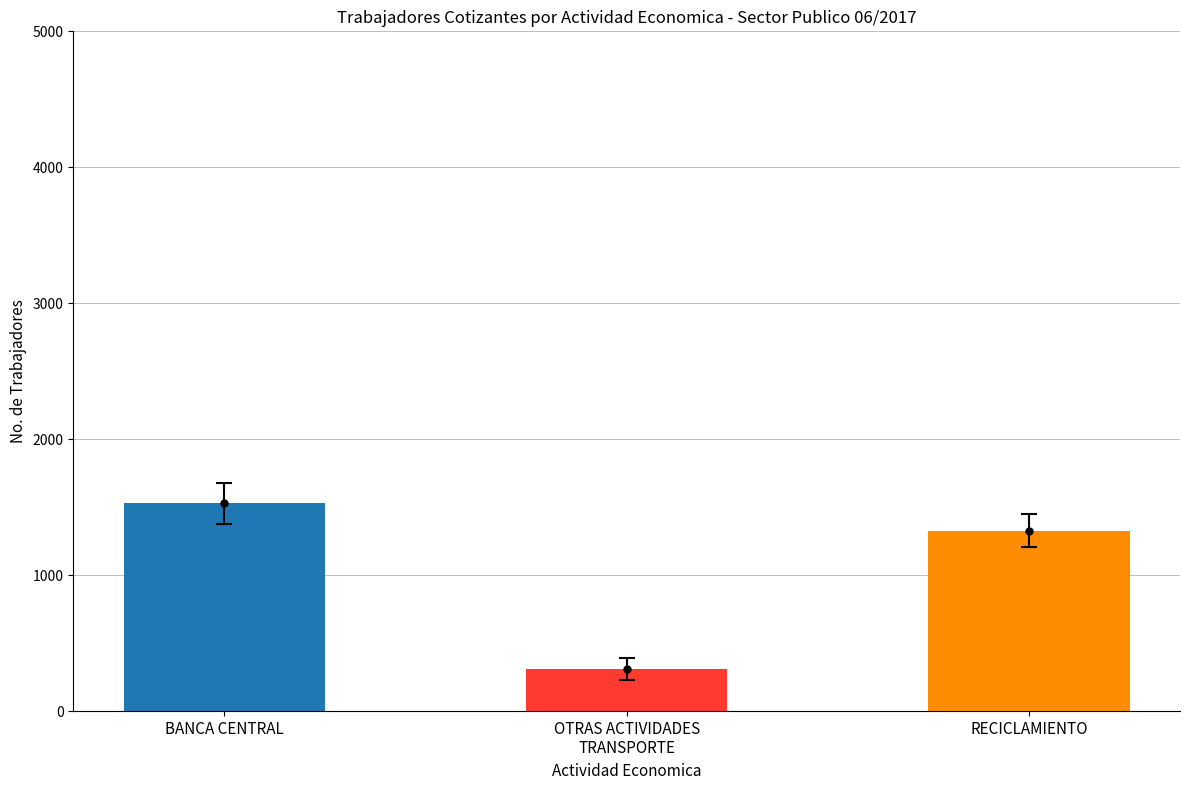

Reading left to right, extract all data points from this chart.

BANCA CENTRAL=1529	OTRAS ACTIVIDADES
TRANSPORTE=310	RECICLAMIENTO=1327